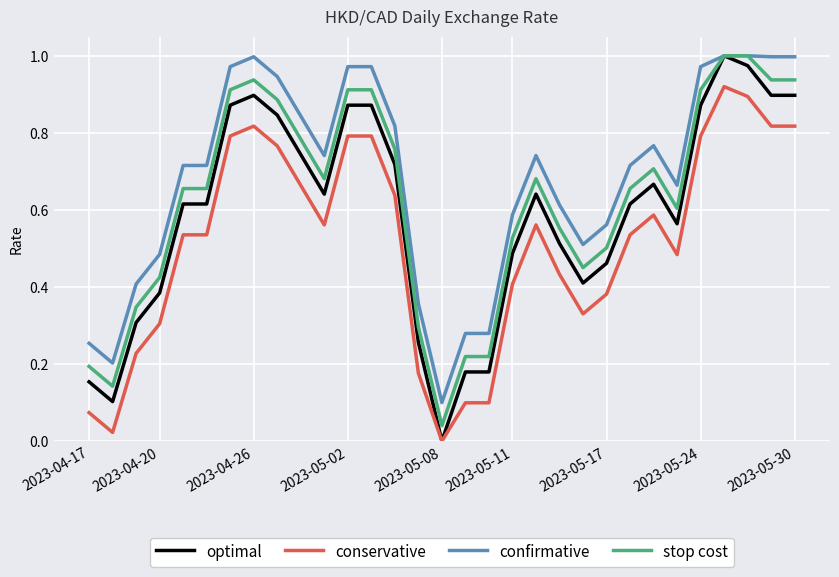

Which series has the widest spread of values?

optimal